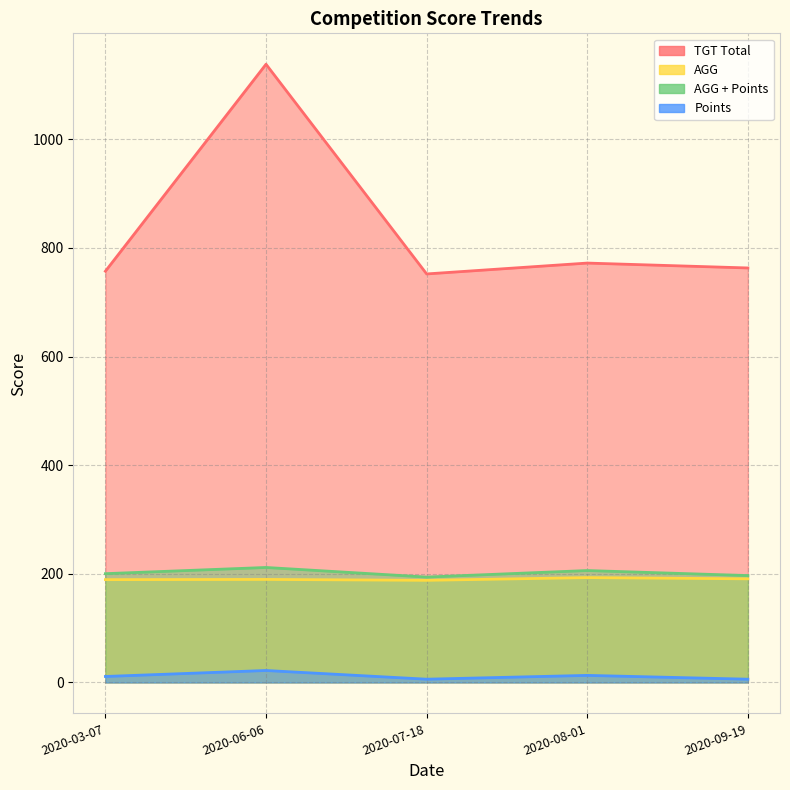

The value of AGG + Points at 2020-07-18 is 47.2. True or false?

False